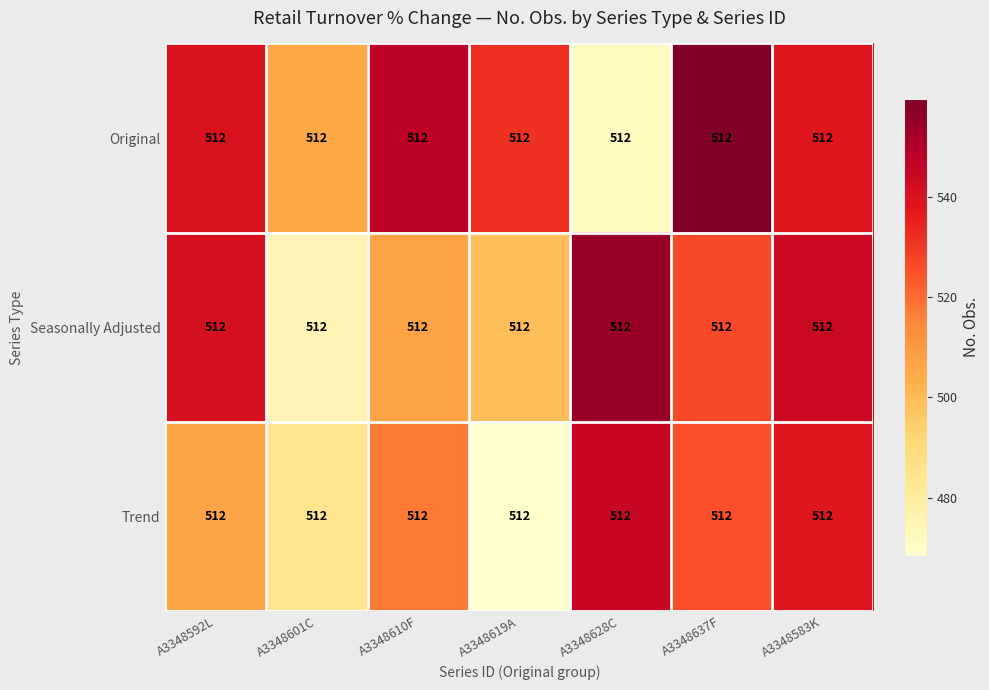

At A3348601C, list the series in order from smallest to largest.

Seasonally Adjusted, Trend, Original